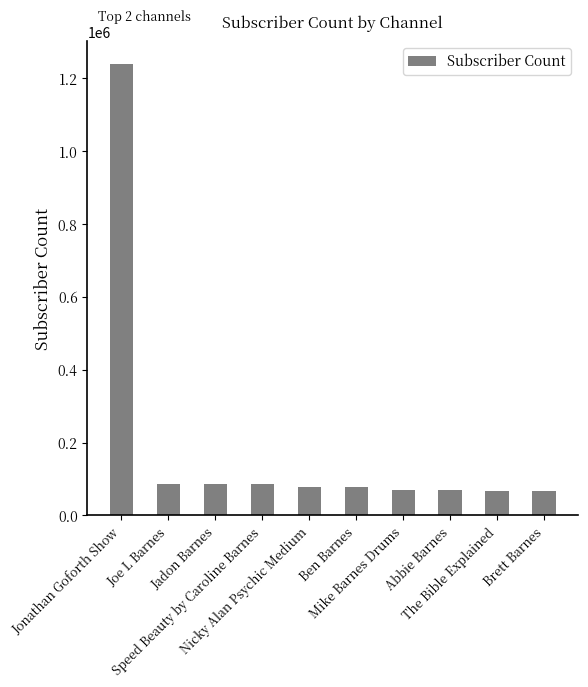

How many bars are there in total?

10